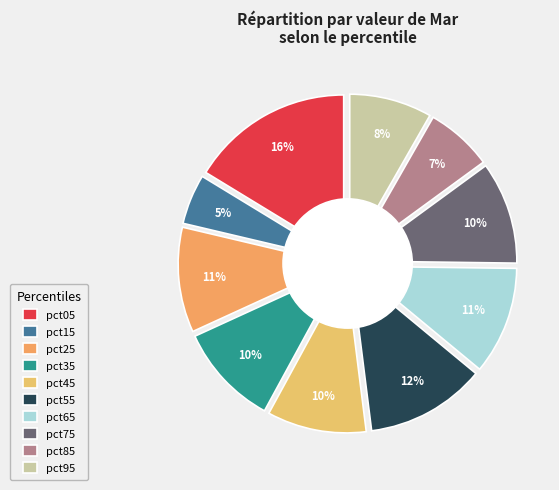

Rank the categories by value from lowest to highest.

pct15, pct85, pct95, pct45, pct35, pct75, pct25, pct65, pct55, pct05